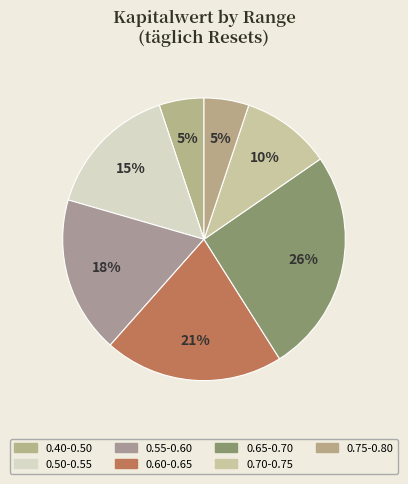

Does any single category account for the majority?

No